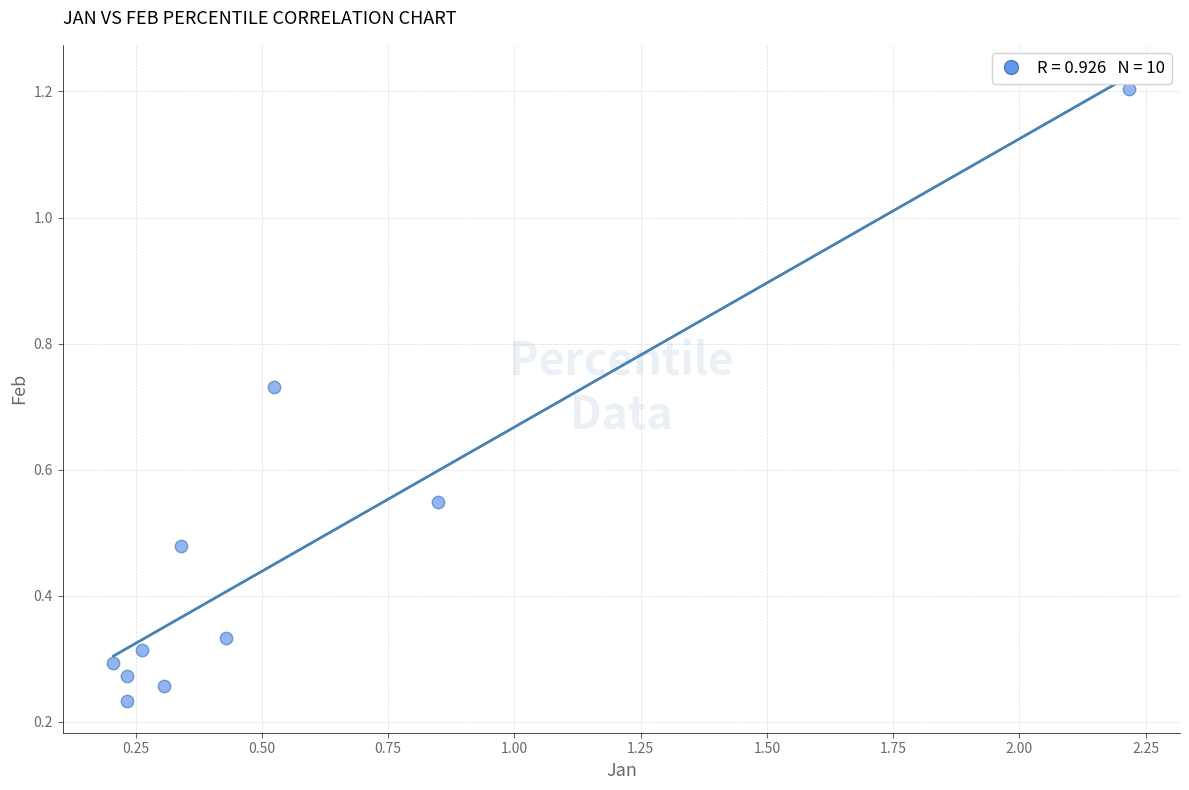

What is the range of Y values (max minus min)?

1.0